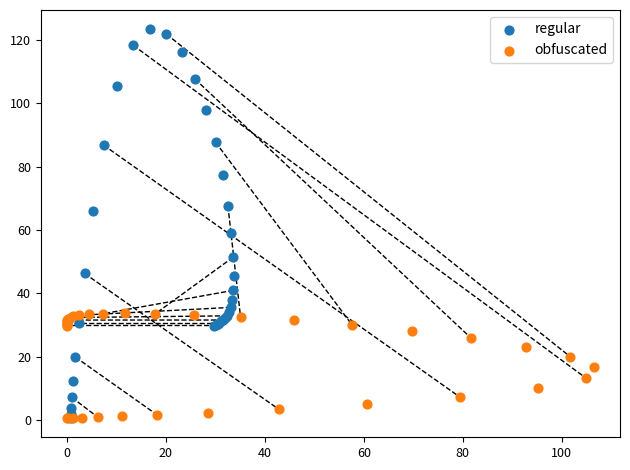

Which series has the largest Y range (max minus min)?

regular